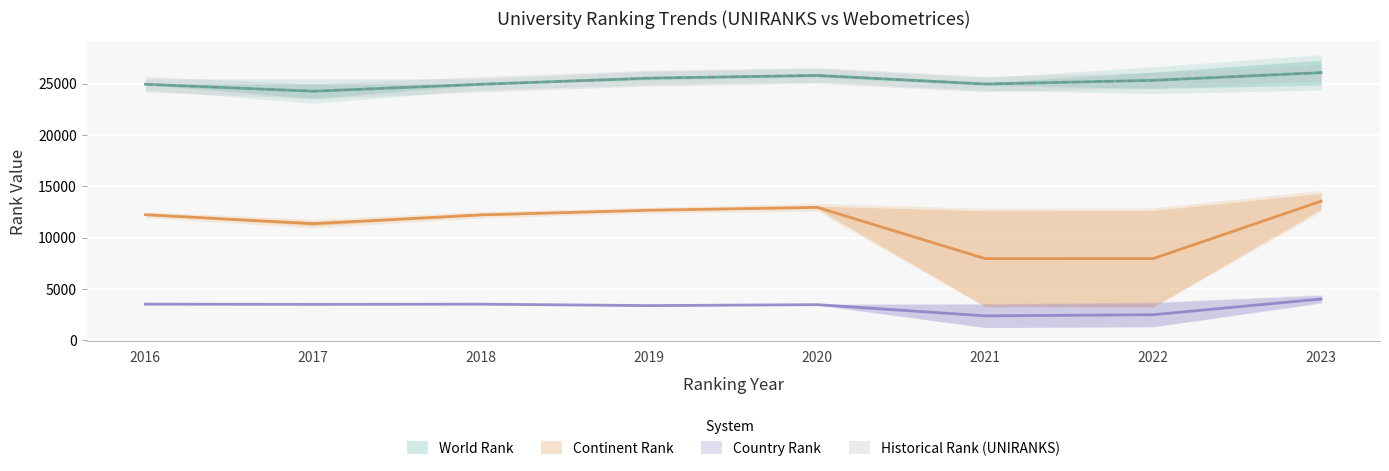

What is the difference between the second highest and second lowest values in the Country Rank (mid) series?

1030.5